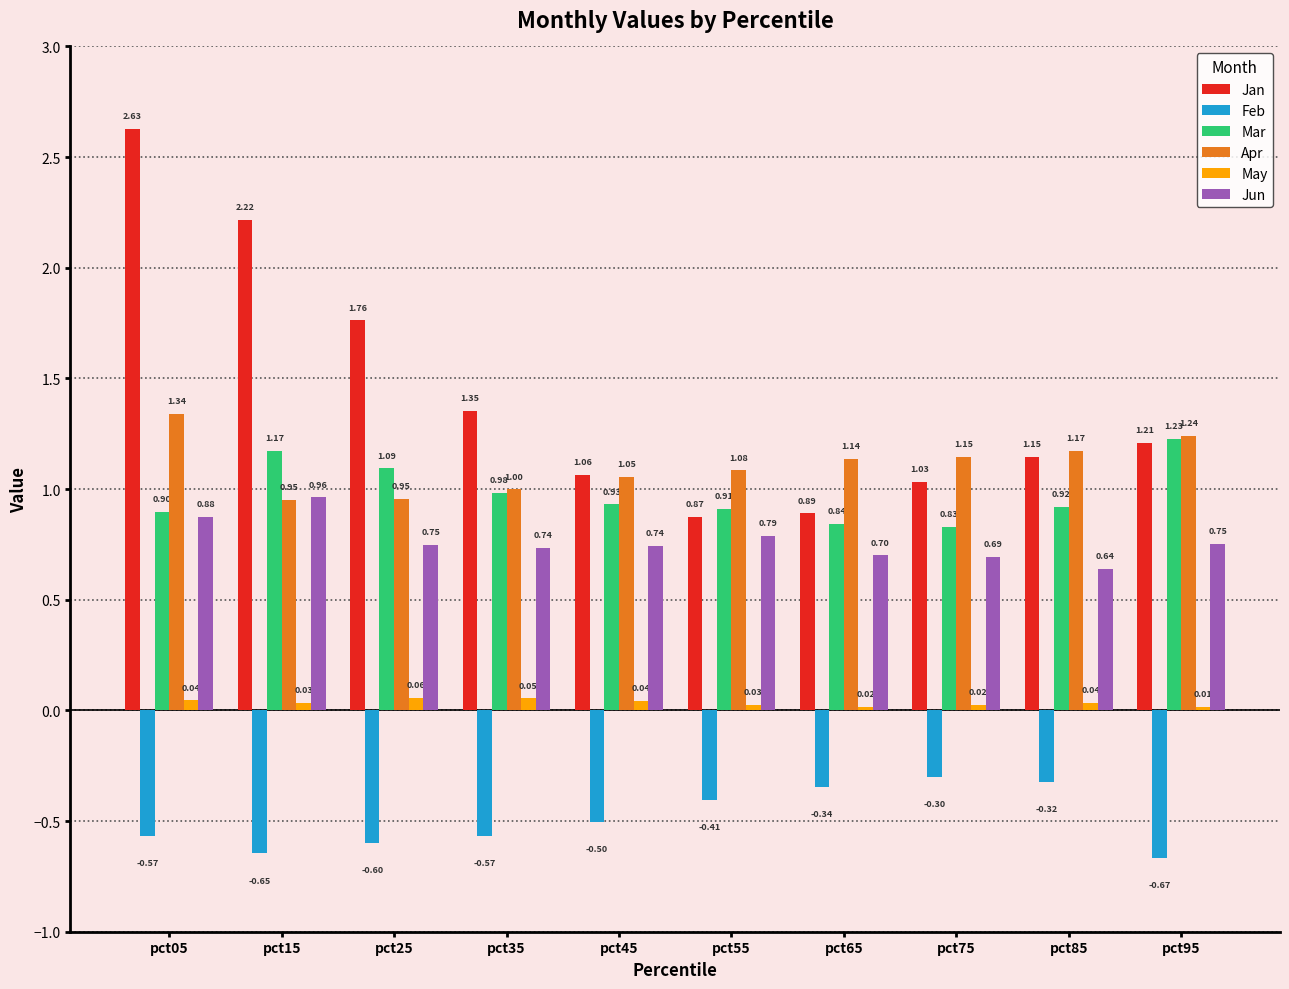

How many Jun values are between 0 and 1?

10